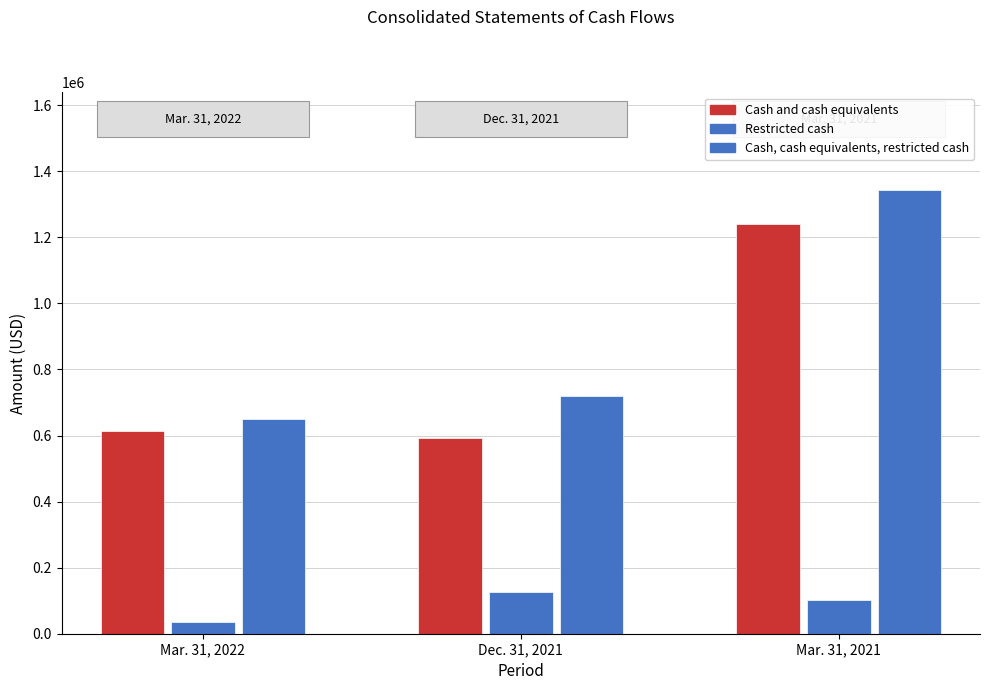

The value of Mar. 31, 2022 at Cash, cash equivalents, restricted cash is 275992. True or false?

False